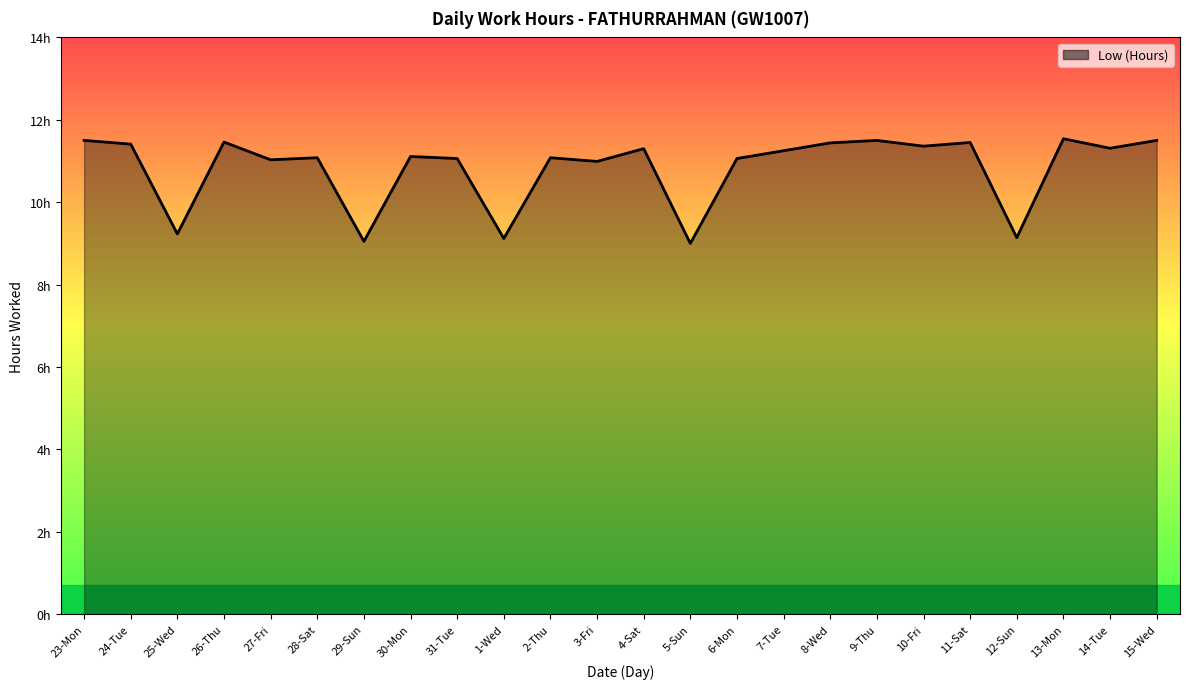

How many interior local peaks (higher than both neighbors) does the data have?

8